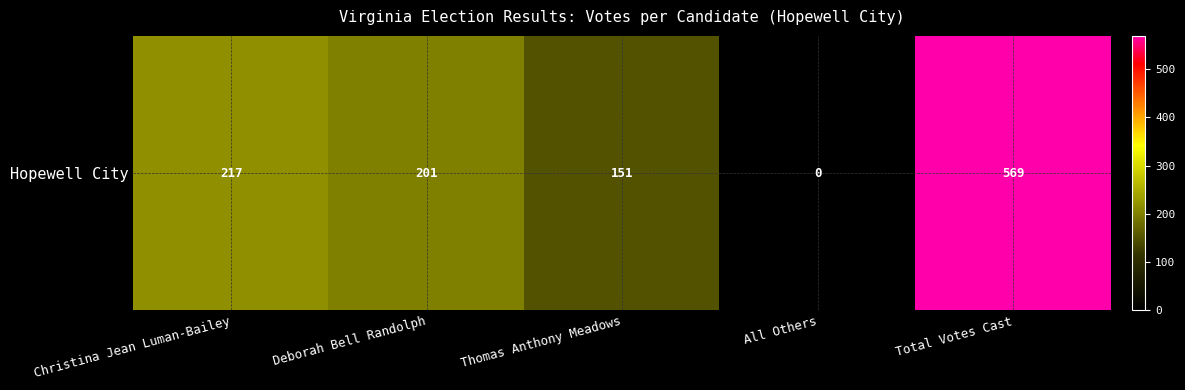

Reading right to left, extract all data points from this chart.

569	0	151	201	217